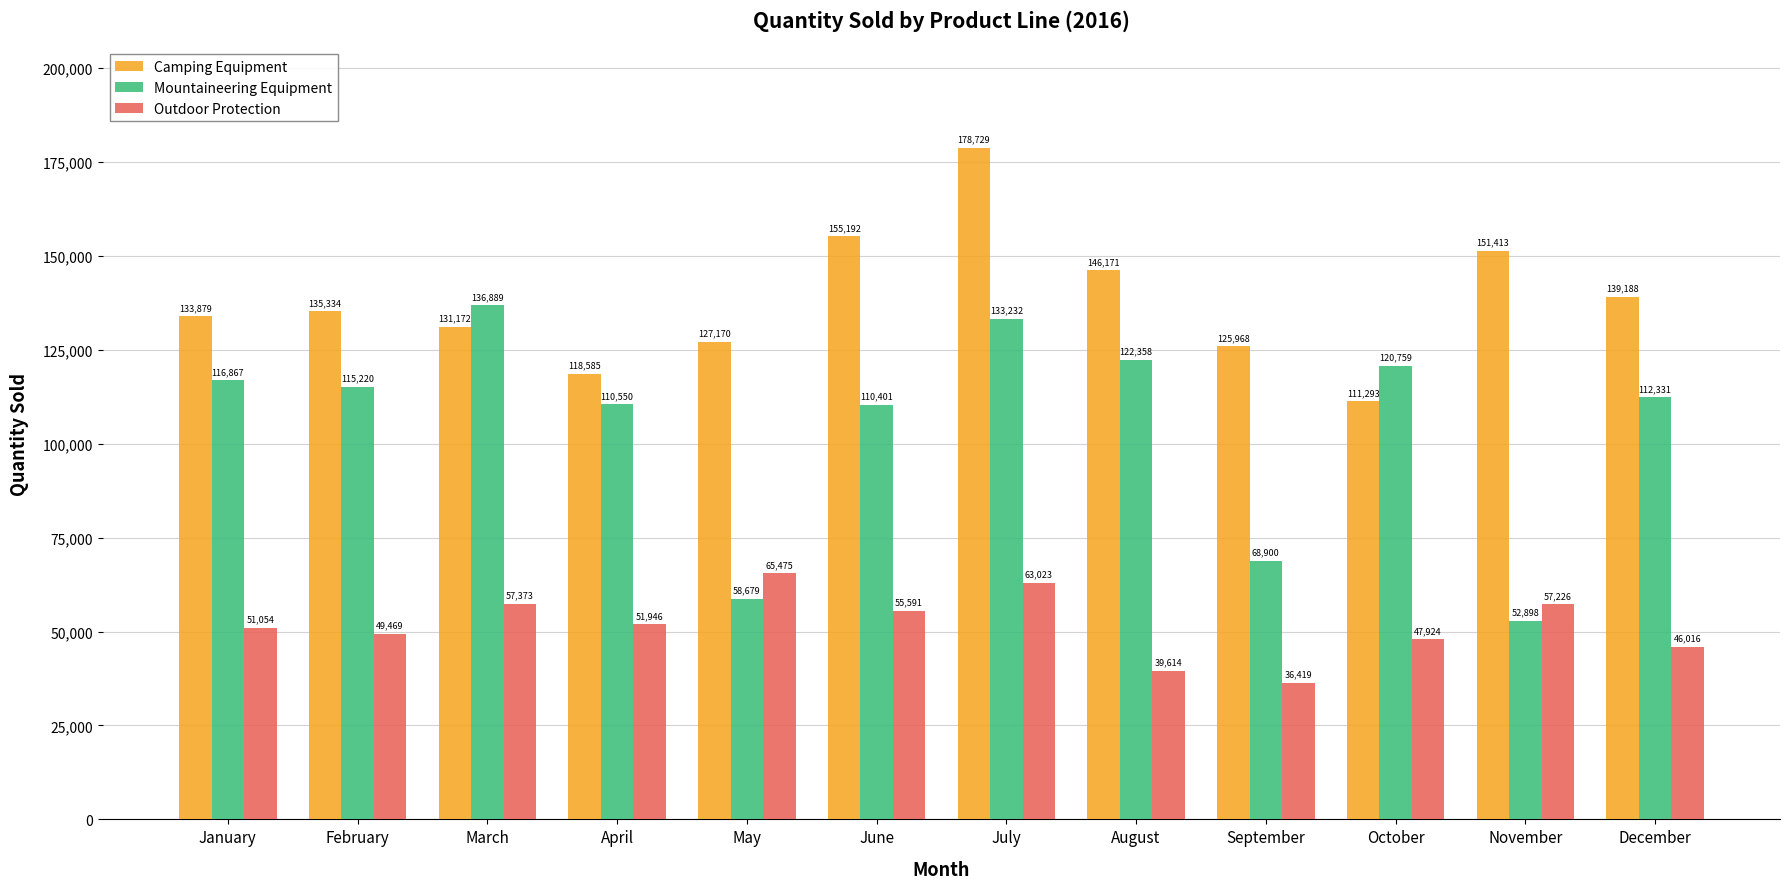

Is the value of Camping Equipment at March greater than the value of Mountaineering Equipment at June?

Yes